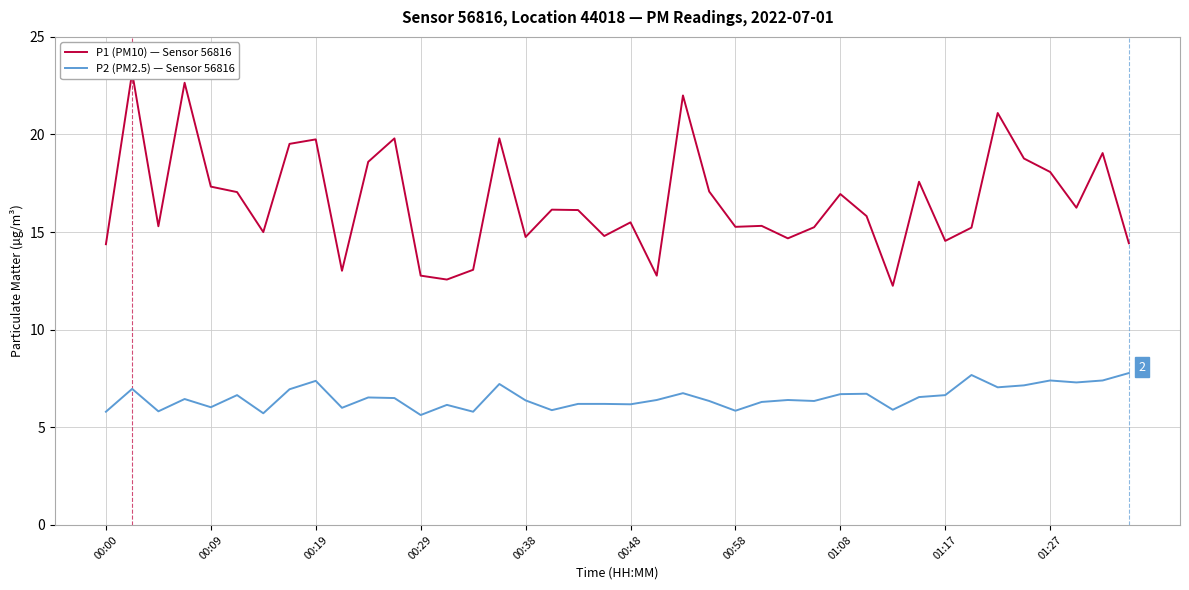

True or false: P1 (PM10) — Sensor 56816 and P2 (PM2.5) — Sensor 56816 cross at least once.

False